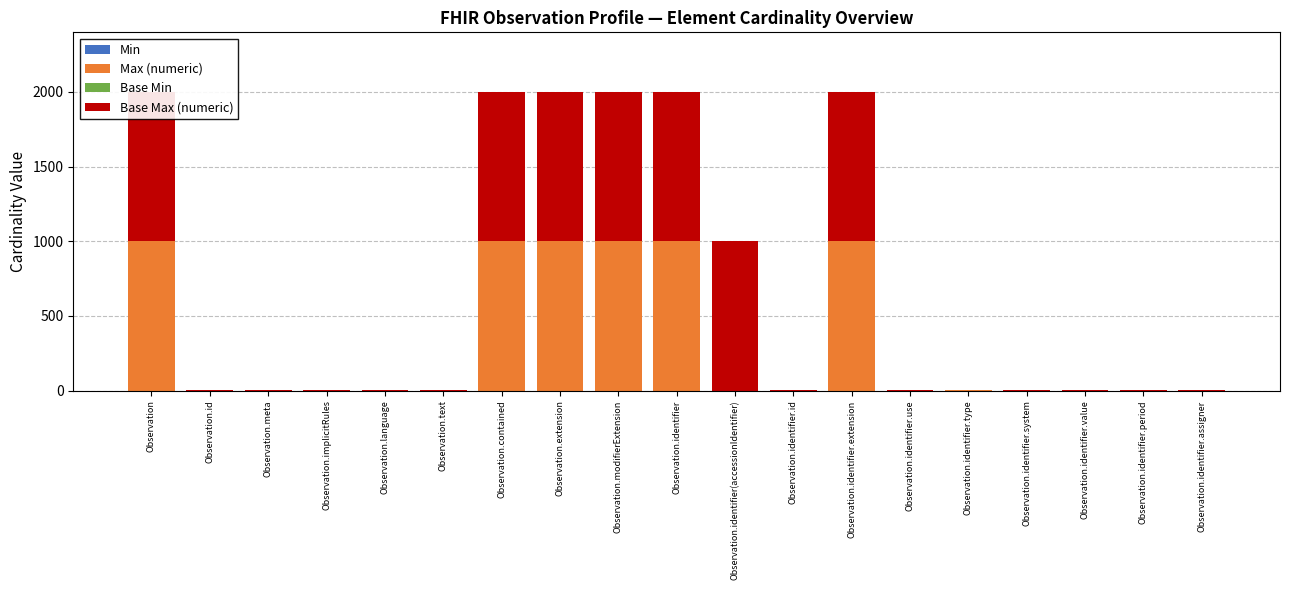

Count the Base Max (numeric) values in the range 1 to 999.

19